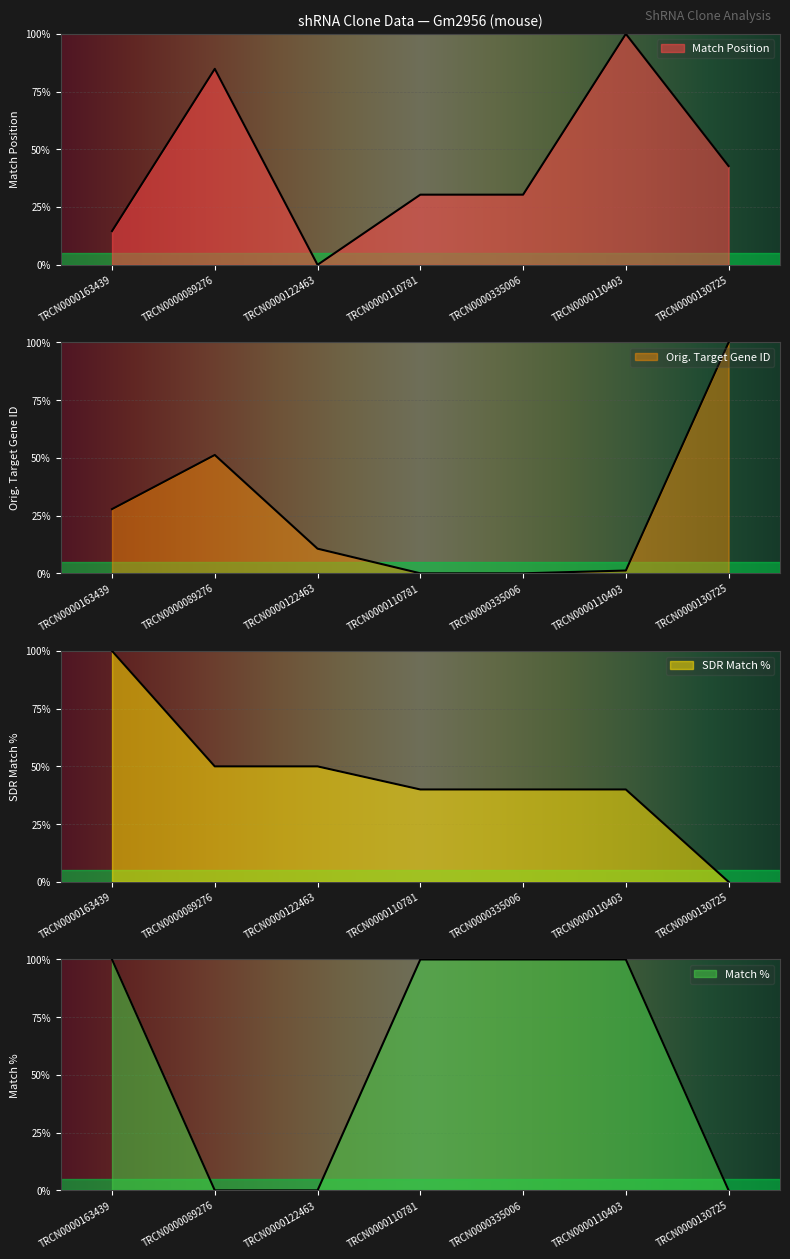

What is the difference between the Match % values at TRCN0000335006 and TRCN0000089276?

100.0